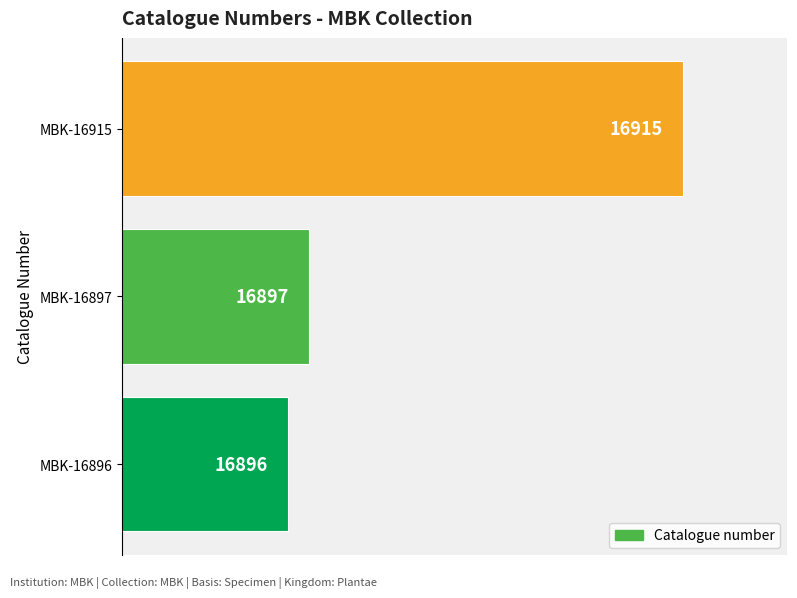

What is the change in value from MBK-16896 to MBK-16915?

+19